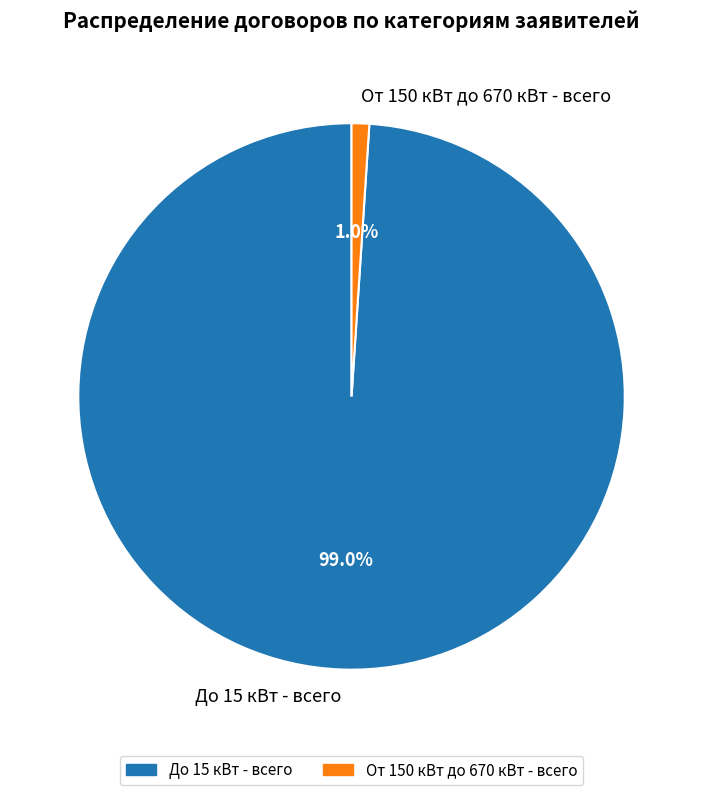

Which category has the smallest portion of the pie?

От 150 кВт до 670 кВт - всего